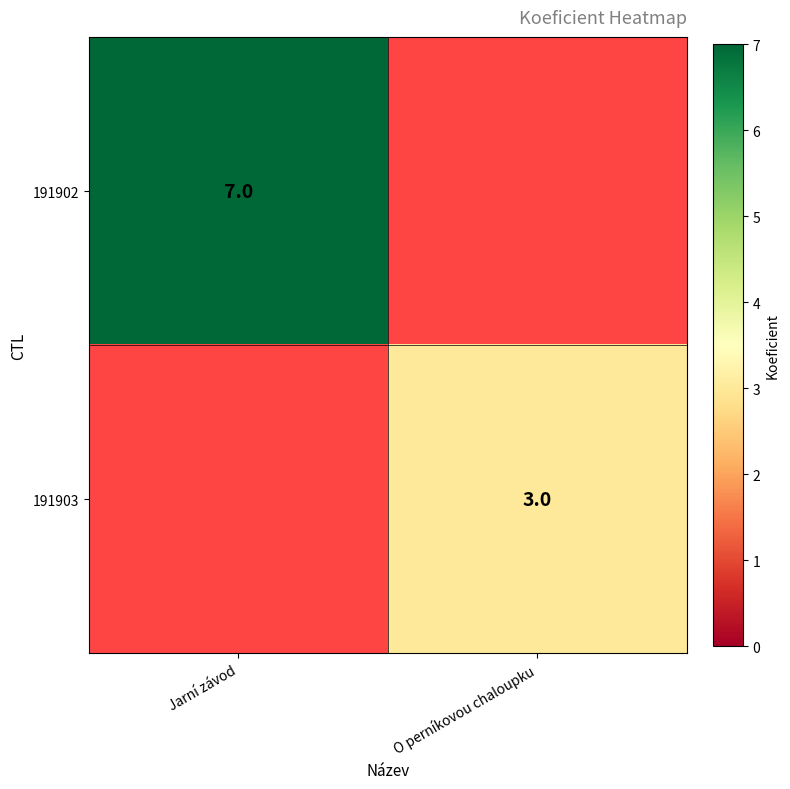

What is the total value across all series at O perníkovou chaloupku?

3